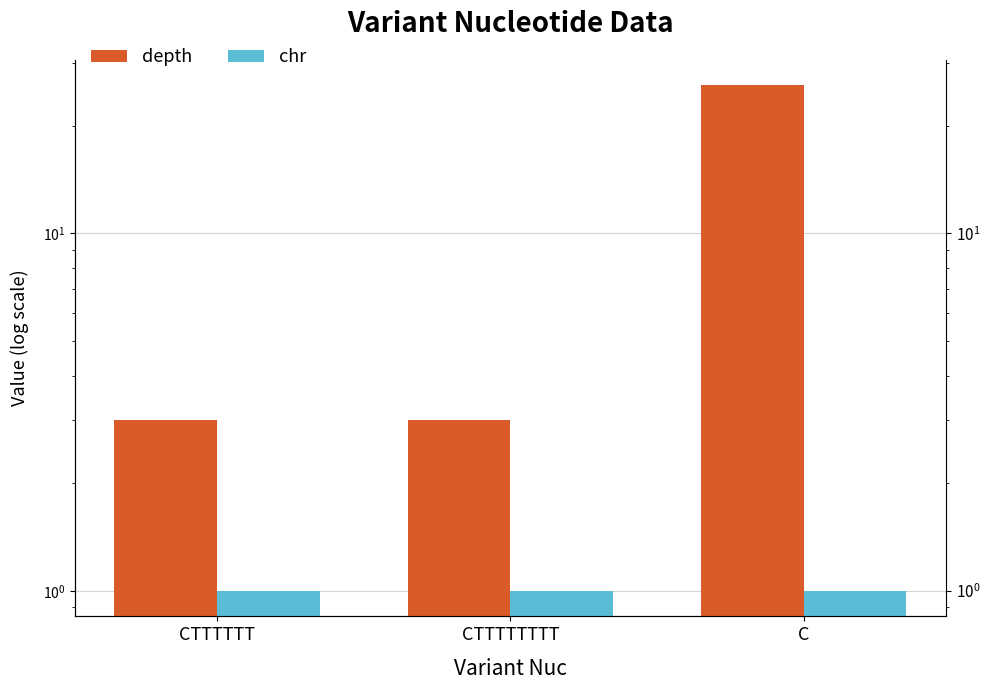

What is the spread (max minus min) of values at CTTTTTTTT?

2